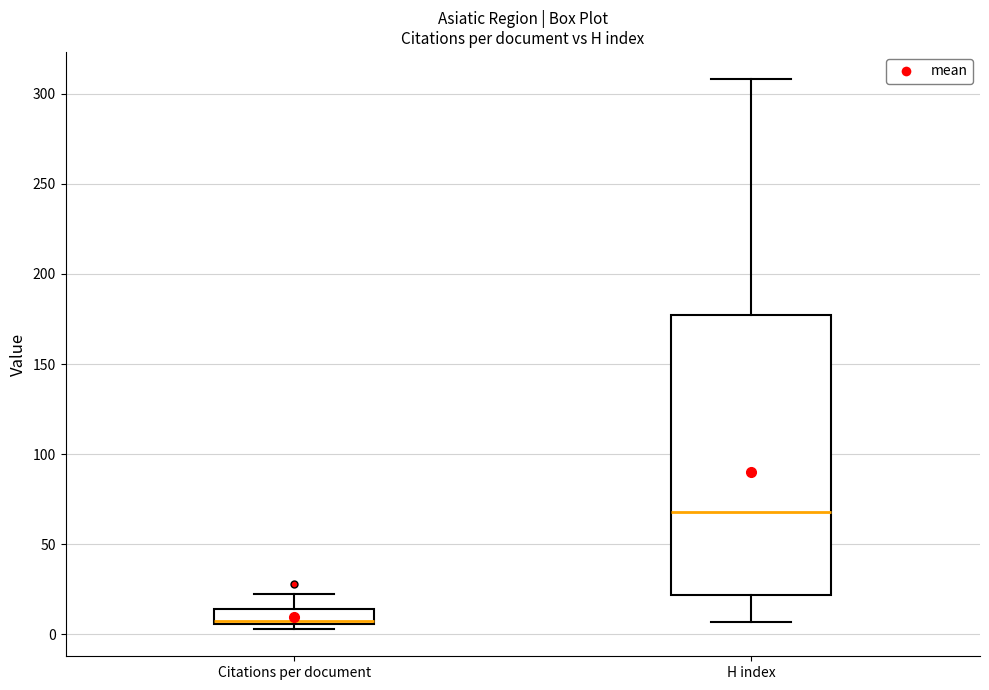

Which box is the tallest, from its lower edge to its upper edge?

H index